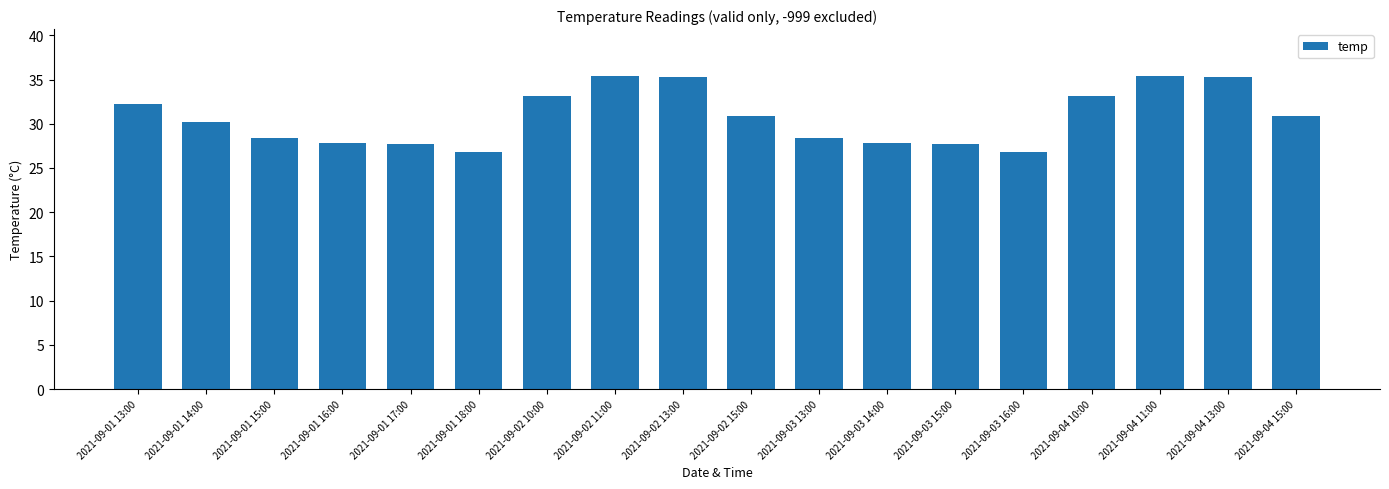

What is the sum of the values at 2021-09-01 15:00 and 2021-09-01 18:00?

55.2